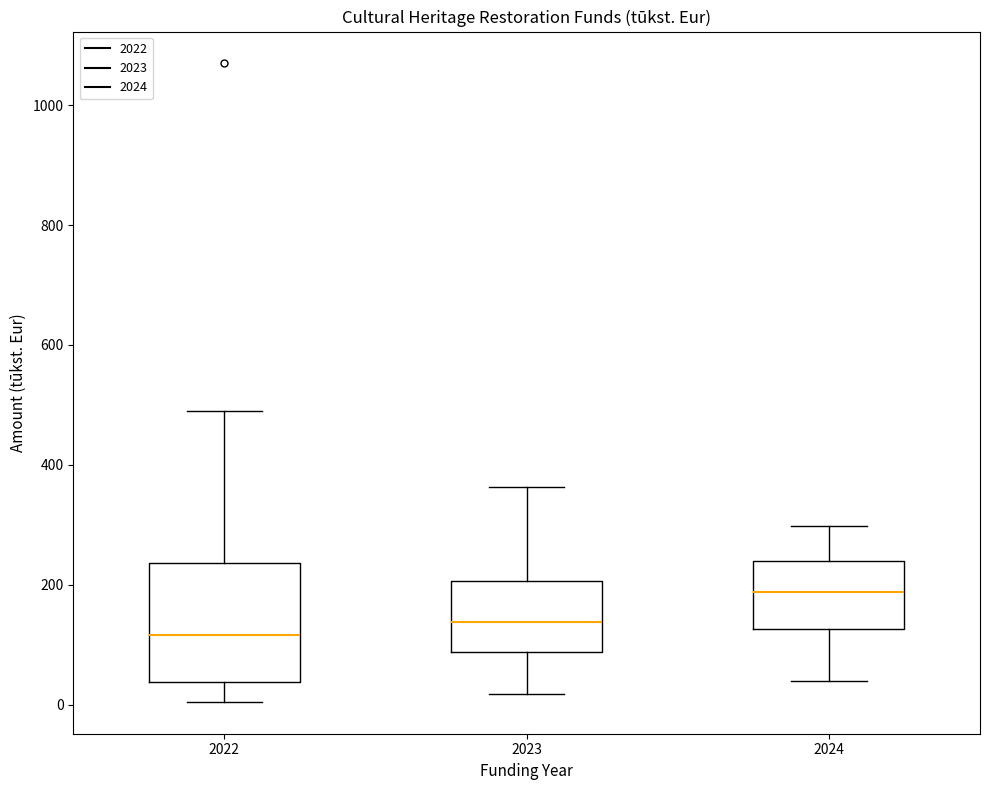

Reading left to right, read every box against the y-axis: the position of its median line, the range the box covers, and the ends of its whiskers. The values are not printed on the chart, so give them approximately, as read against the axis.

2022: median 120, box 40 to 240, whiskers 0 to 480
2023: median 140, box 80 to 200, whiskers 20 to 360
2024: median 180, box 120 to 240, whiskers 40 to 300